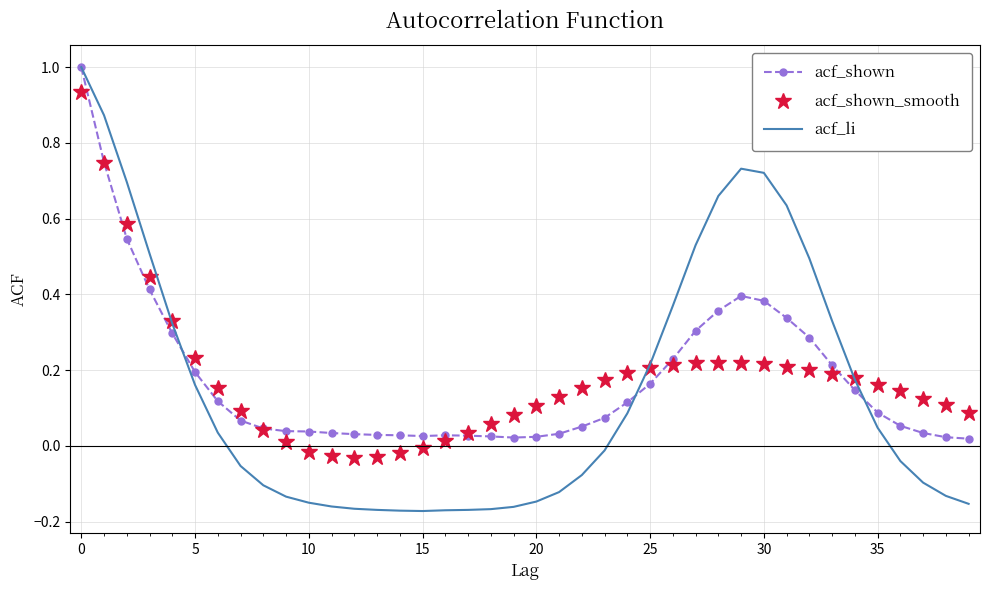

What is the highest value of the acf_li series?

1.0